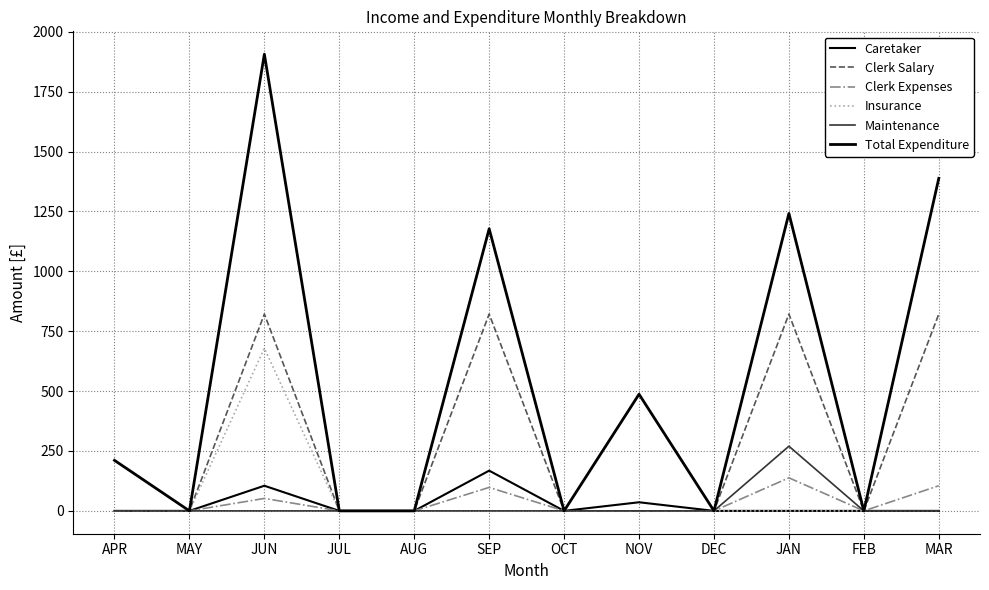

Does the chart display data point markers on the line(s)?

No